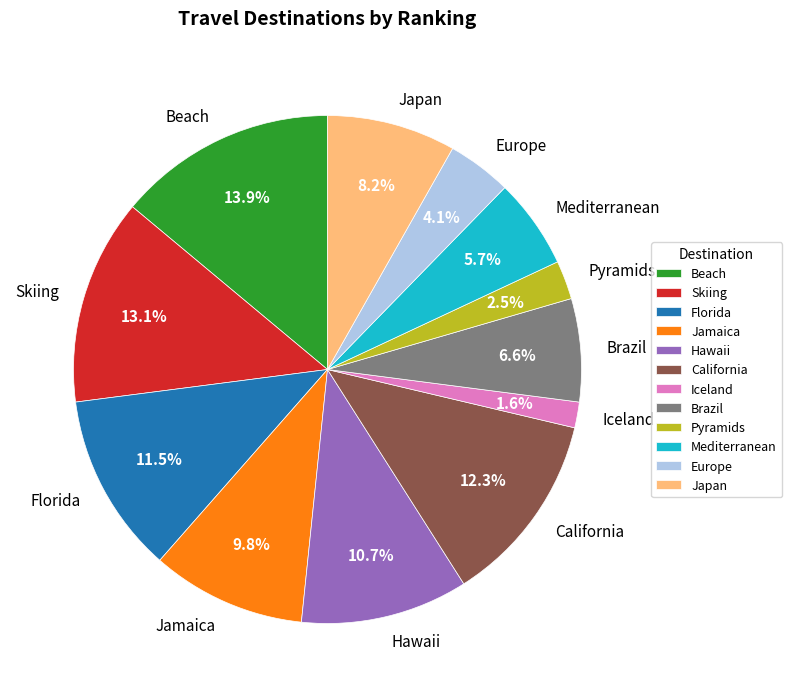

Is Japan the majority of the pie?

No